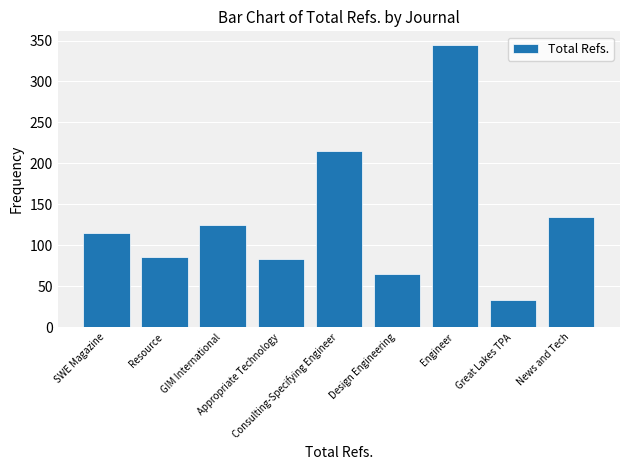

Are the bars horizontal?

No